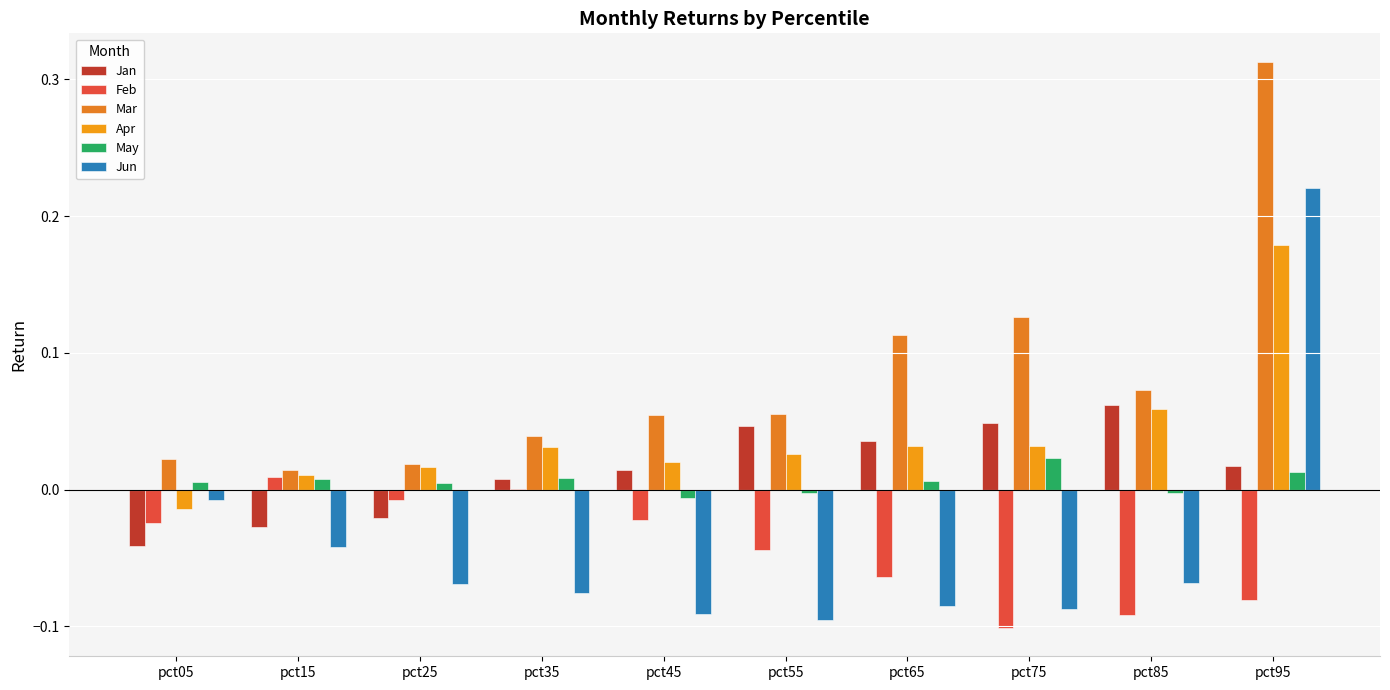

How many distinct data groups are displayed?

6